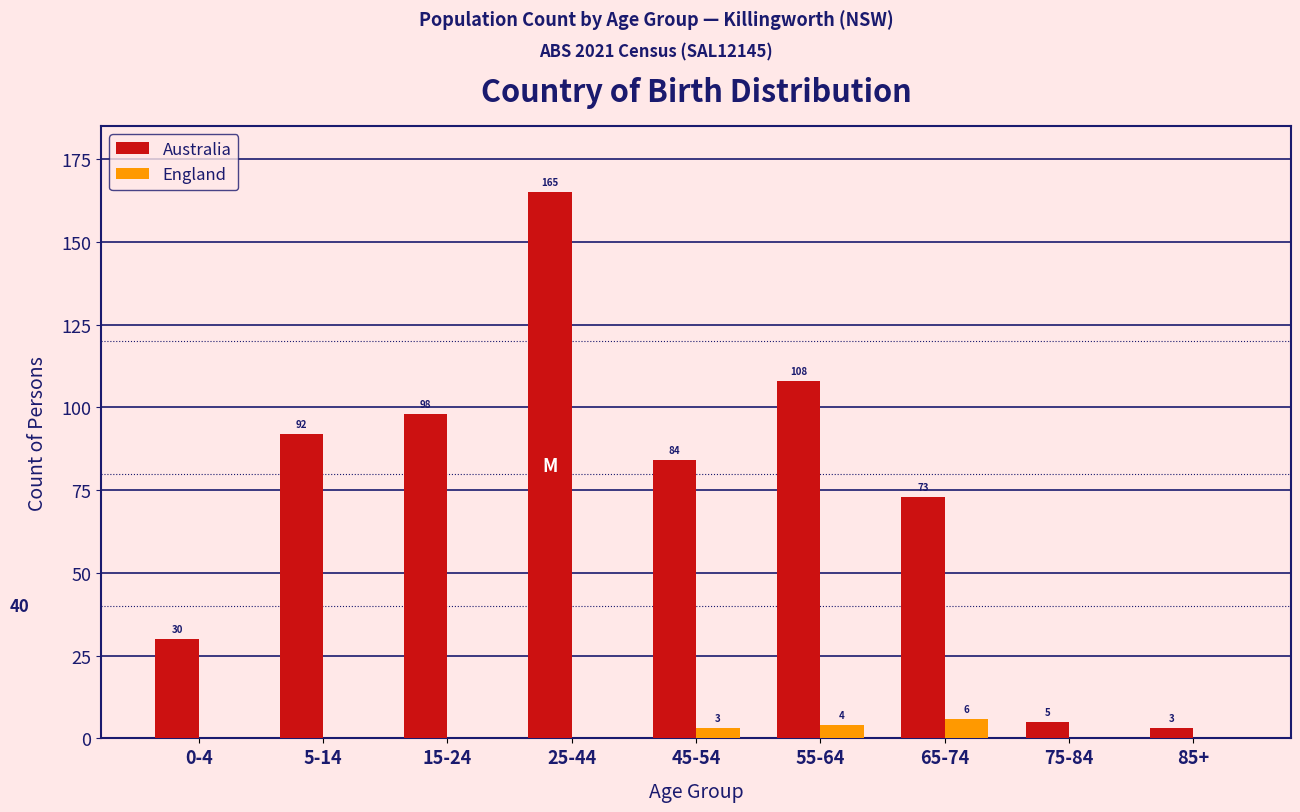

Reading right to left, what are all the values shown in this chart?

Australia: 85+=3	75-84=5	65-74=73	55-64=108	45-54=84	25-44=165	15-24=98	5-14=92	0-4=30
England: 85+=0	75-84=0	65-74=6	55-64=4	45-54=3	25-44=0	15-24=0	5-14=0	0-4=0